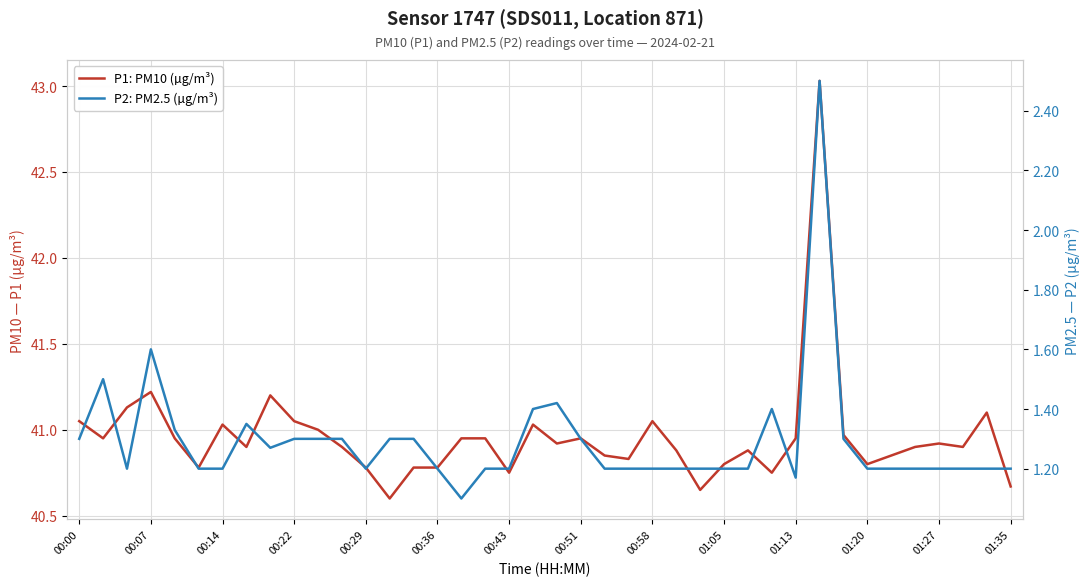

What is the difference between the highest and lowest values at 25?

39.7